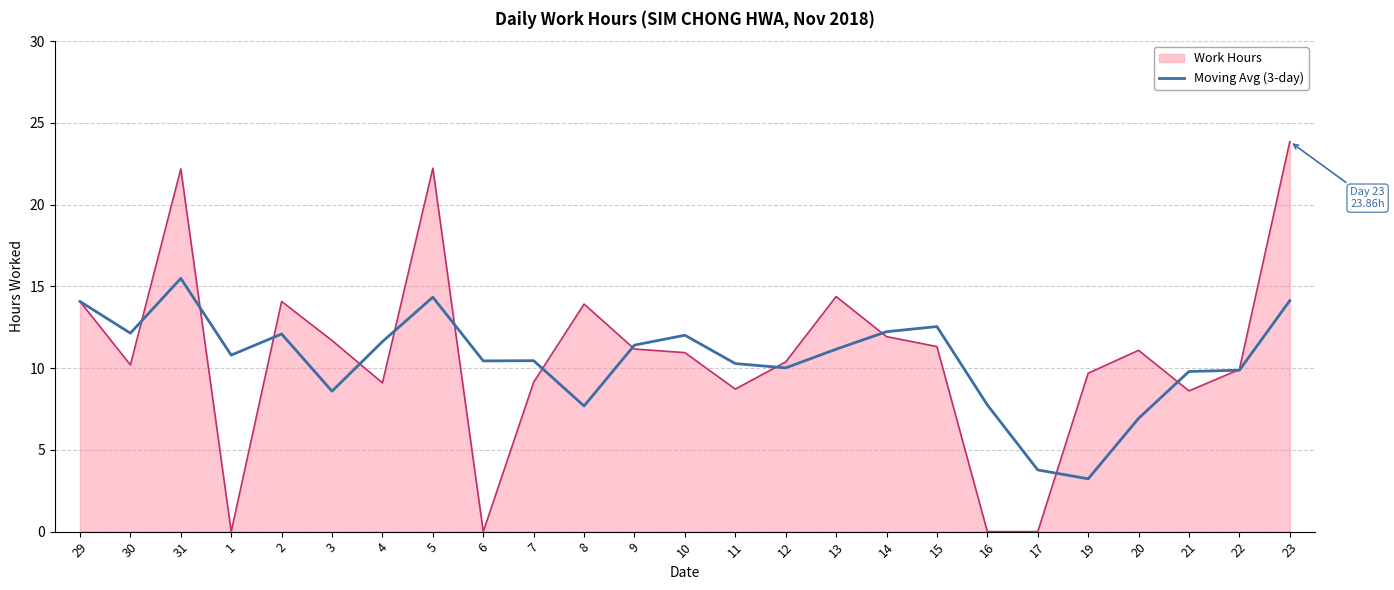

At 13, list the series in order from smallest to largest.

Moving Avg (3-day), Work Hours